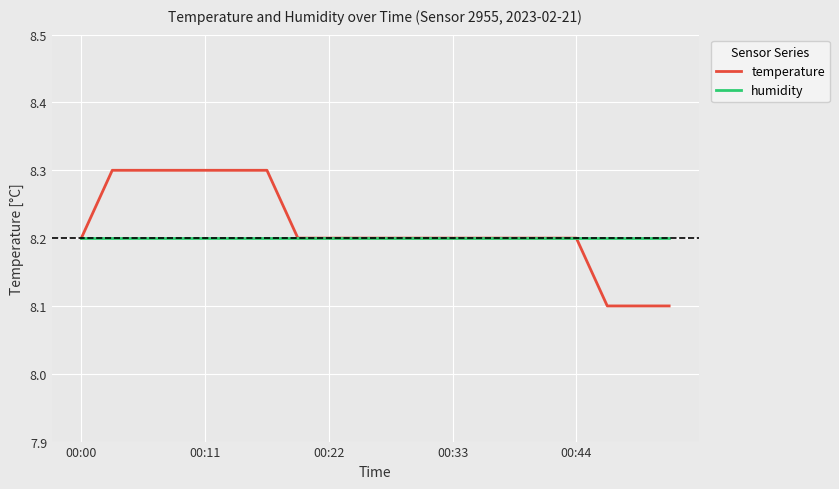

Which series has the largest range (max minus min)?

temperature